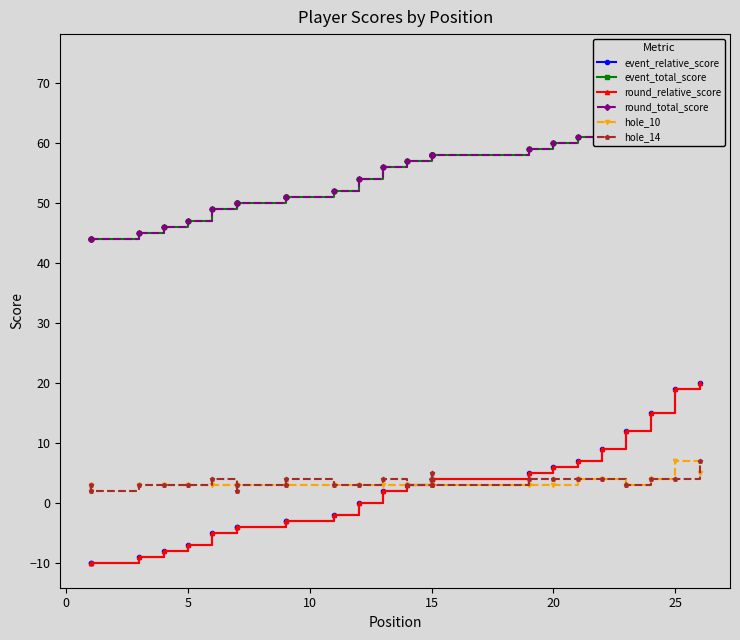

Reading right to left, extract all data points from this chart.

event_relative_score: 20	19	15	12	9	7	6	5	4	4	4	4	3	2	0	-2	-3	-3	-4	-4	-5	-7	-8	-9	-10	-10
event_total_score: 74	73	69	66	63	61	60	59	58	58	58	58	57	56	54	52	51	51	50	50	49	47	46	45	44	44
round_relative_score: 20	19	15	12	9	7	6	5	4	4	4	4	3	2	0	-2	-3	-3	-4	-4	-5	-7	-8	-9	-10	-10
round_total_score: 74	73	69	66	63	61	60	59	58	58	58	58	57	56	54	52	51	51	50	50	49	47	46	45	44	44
hole_10: 5	7	4	3	4	4	3	3	3	3	4	3	3	3	3	3	3	3	3	3	3	3	3	3	2	3
hole_14: 7	4	4	3	4	4	4	4	3	5	3	4	3	4	3	3	4	3	3	2	4	3	3	3	2	3